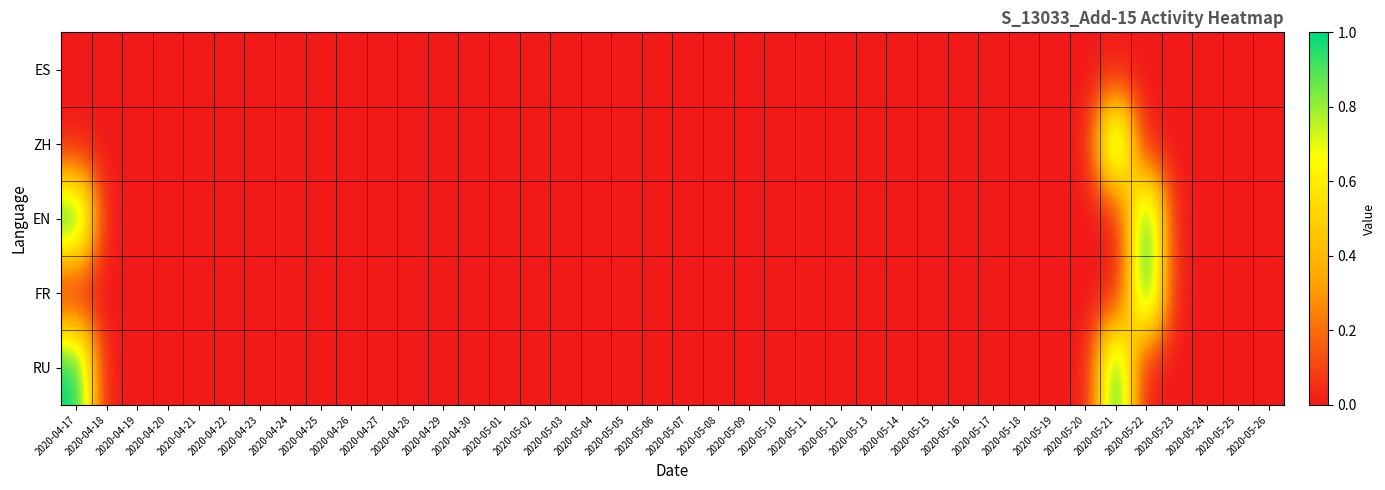

Reading right to left, transcribe all the data shown in this chart.

ES: 2020-05-26=0	2020-05-25=0	2020-05-24=0	2020-05-23=0	2020-05-22=0	2020-05-21=0	2020-05-20=0	2020-05-19=0	2020-05-18=0	2020-05-17=0	2020-05-16=0	2020-05-15=0	2020-05-14=0	2020-05-13=0	2020-05-12=0	2020-05-11=0	2020-05-10=0	2020-05-09=0	2020-05-08=0	2020-05-07=0	2020-05-06=0	2020-05-05=0	2020-05-04=0	2020-05-03=0	2020-05-02=0	2020-05-01=0	2020-04-30=0	2020-04-29=0	2020-04-28=0	2020-04-27=0	2020-04-26=0	2020-04-25=0	2020-04-24=0	2020-04-23=0	2020-04-22=0	2020-04-21=0	2020-04-20=0	2020-04-19=0	2020-04-18=0	2020-04-17=0
ZH: 2020-05-26=0	2020-05-25=0	2020-05-24=0	2020-05-23=0	2020-05-22=0	2020-05-21=1	2020-05-20=0	2020-05-19=0	2020-05-18=0	2020-05-17=0	2020-05-16=0	2020-05-15=0	2020-05-14=0	2020-05-13=0	2020-05-12=0	2020-05-11=0	2020-05-10=0	2020-05-09=0	2020-05-08=0	2020-05-07=0	2020-05-06=0	2020-05-05=0	2020-05-04=0	2020-05-03=0	2020-05-02=0	2020-05-01=0	2020-04-30=0	2020-04-29=0	2020-04-28=0	2020-04-27=0	2020-04-26=0	2020-04-25=0	2020-04-24=0	2020-04-23=0	2020-04-22=0	2020-04-21=0	2020-04-20=0	2020-04-19=0	2020-04-18=0	2020-04-17=0
EN: 2020-05-26=0	2020-05-25=0	2020-05-24=0	2020-05-23=0	2020-05-22=1	2020-05-21=0	2020-05-20=0	2020-05-19=0	2020-05-18=0	2020-05-17=0	2020-05-16=0	2020-05-15=0	2020-05-14=0	2020-05-13=0	2020-05-12=0	2020-05-11=0	2020-05-10=0	2020-05-09=0	2020-05-08=0	2020-05-07=0	2020-05-06=0	2020-05-05=0	2020-05-04=0	2020-05-03=0	2020-05-02=0	2020-05-01=0	2020-04-30=0	2020-04-29=0	2020-04-28=0	2020-04-27=0	2020-04-26=0	2020-04-25=0	2020-04-24=0	2020-04-23=0	2020-04-22=0	2020-04-21=0	2020-04-20=0	2020-04-19=0	2020-04-18=0	2020-04-17=1
FR: 2020-05-26=0	2020-05-25=0	2020-05-24=0	2020-05-23=0	2020-05-22=1	2020-05-21=0	2020-05-20=0	2020-05-19=0	2020-05-18=0	2020-05-17=0	2020-05-16=0	2020-05-15=0	2020-05-14=0	2020-05-13=0	2020-05-12=0	2020-05-11=0	2020-05-10=0	2020-05-09=0	2020-05-08=0	2020-05-07=0	2020-05-06=0	2020-05-05=0	2020-05-04=0	2020-05-03=0	2020-05-02=0	2020-05-01=0	2020-04-30=0	2020-04-29=0	2020-04-28=0	2020-04-27=0	2020-04-26=0	2020-04-25=0	2020-04-24=0	2020-04-23=0	2020-04-22=0	2020-04-21=0	2020-04-20=0	2020-04-19=0	2020-04-18=0	2020-04-17=0
RU: 2020-05-26=0	2020-05-25=0	2020-05-24=0	2020-05-23=0	2020-05-22=0	2020-05-21=1	2020-05-20=0	2020-05-19=0	2020-05-18=0	2020-05-17=0	2020-05-16=0	2020-05-15=0	2020-05-14=0	2020-05-13=0	2020-05-12=0	2020-05-11=0	2020-05-10=0	2020-05-09=0	2020-05-08=0	2020-05-07=0	2020-05-06=0	2020-05-05=0	2020-05-04=0	2020-05-03=0	2020-05-02=0	2020-05-01=0	2020-04-30=0	2020-04-29=0	2020-04-28=0	2020-04-27=0	2020-04-26=0	2020-04-25=0	2020-04-24=0	2020-04-23=0	2020-04-22=0	2020-04-21=0	2020-04-20=0	2020-04-19=0	2020-04-18=0	2020-04-17=1